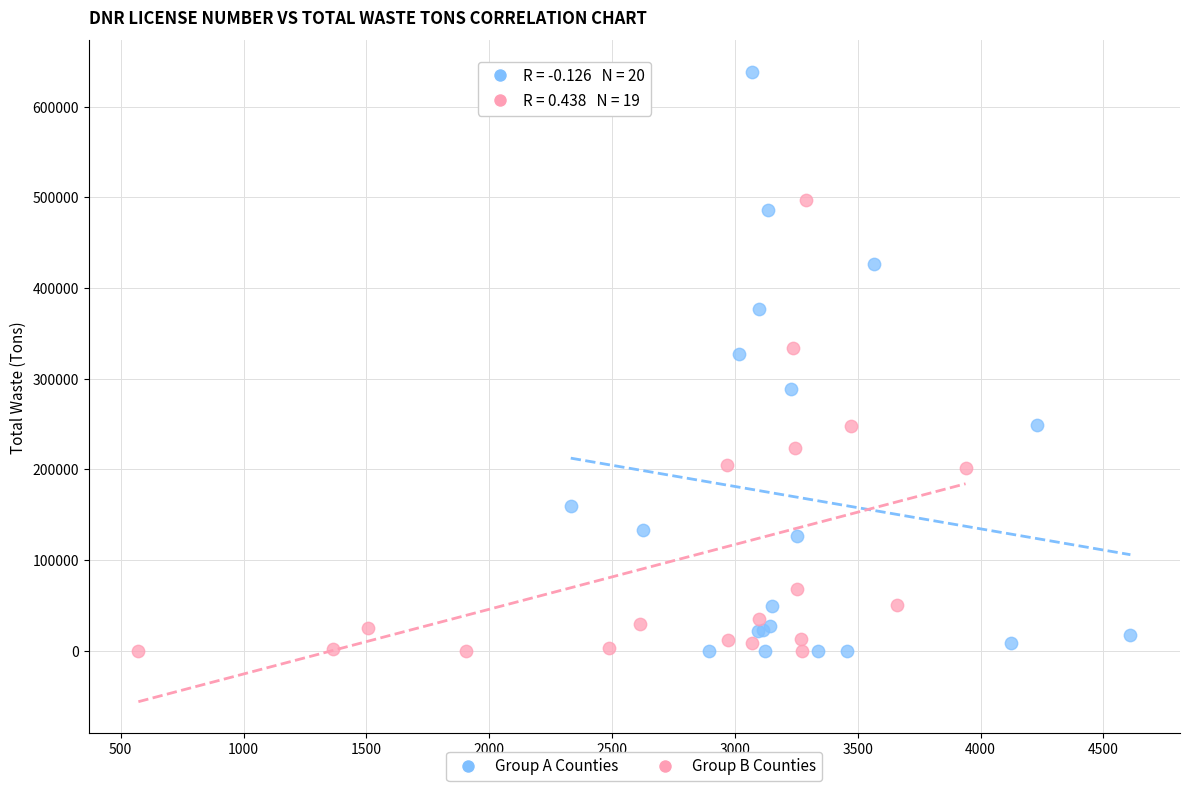

Which series has the largest Y range (max minus min)?

Group A Counties